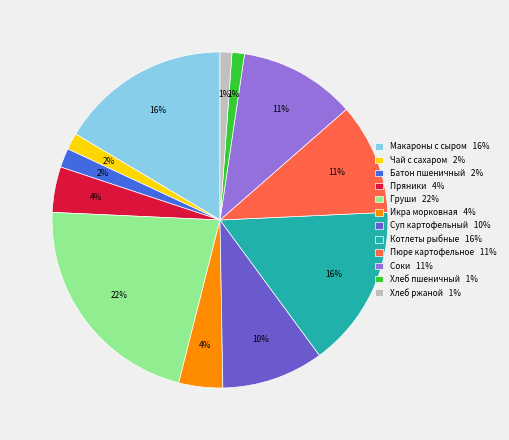

Is it true that Соки 11% is 11% of the pie?

True